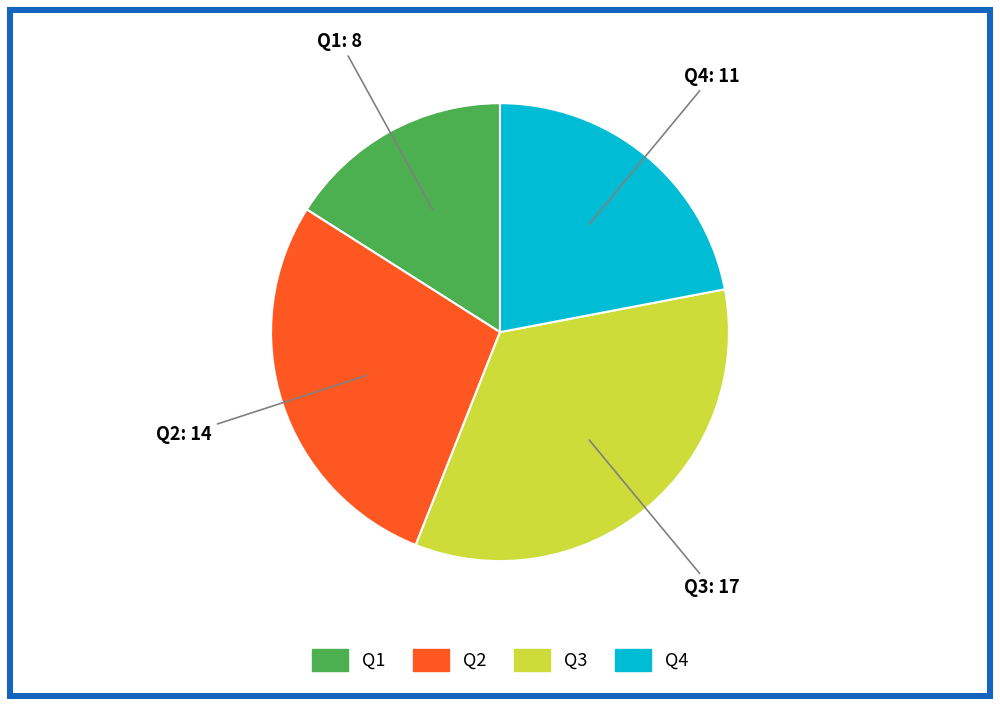

What is the ratio of the value at Q1 to the value at Q3?

0.5